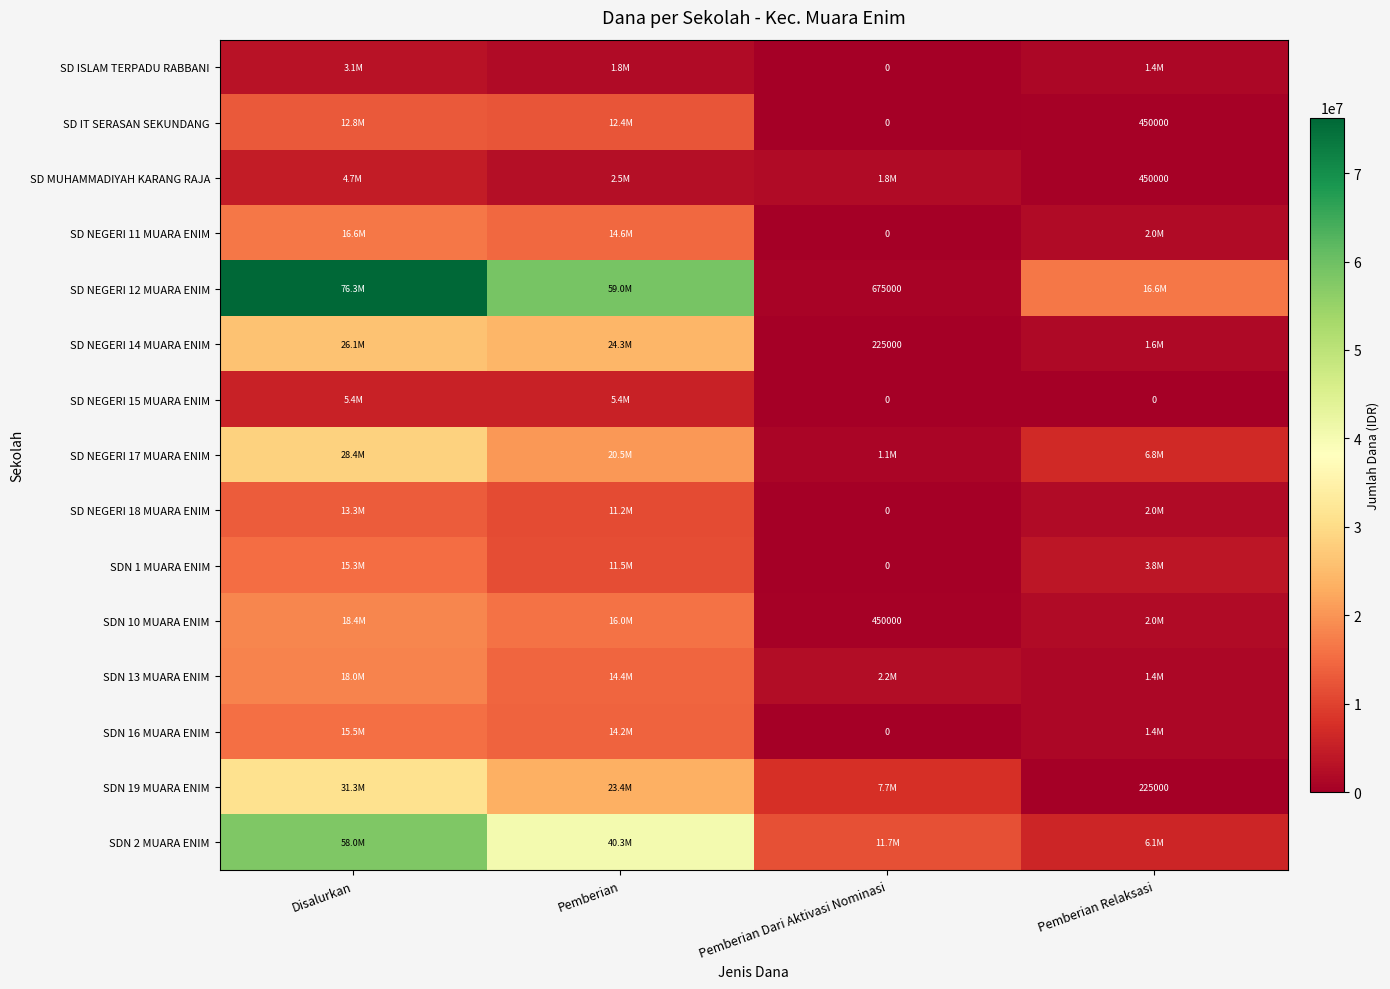

Which series has the widest spread of values?

SD NEGERI 12 MUARA ENIM